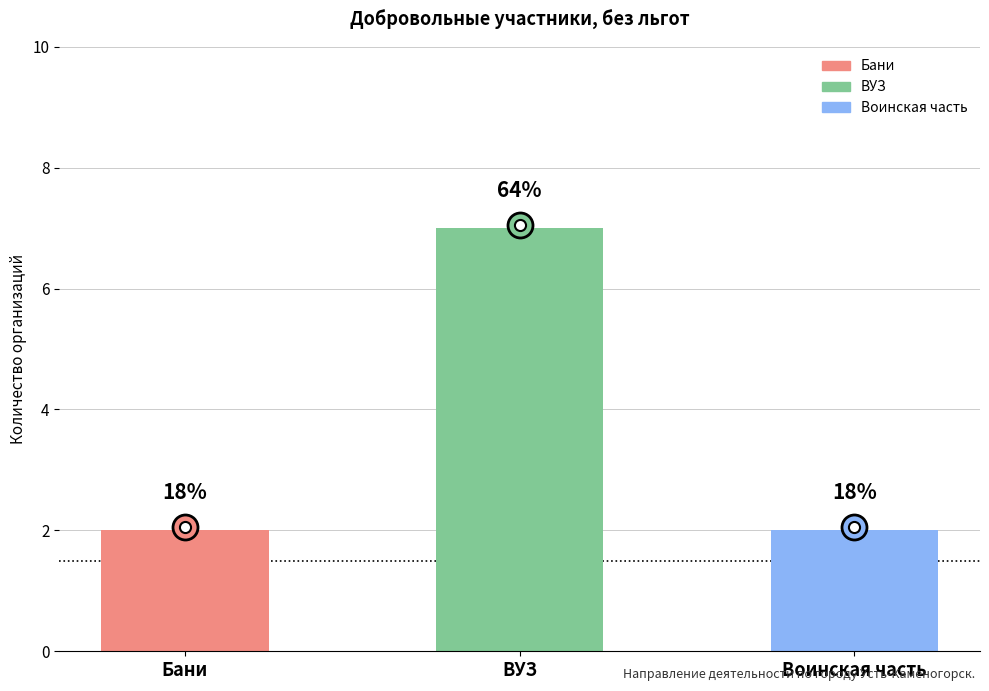

The chart shows a value of 2 at Бани. True or false?

True